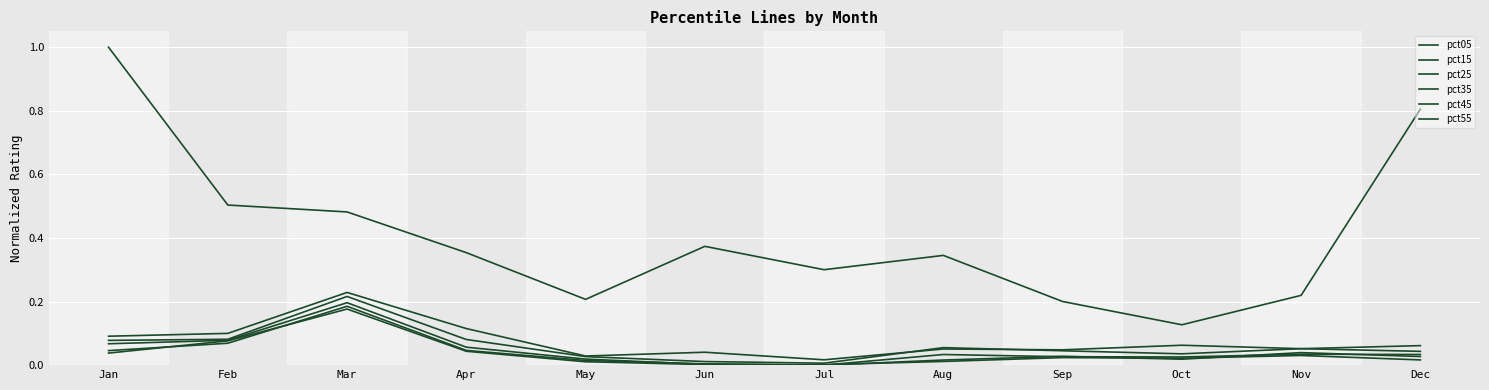

Reading left to right, transcribe all the data shown in this chart.

pct05: Jan=1.0	Feb=0.5	Mar=0.5	Apr=0.4	May=0.2	Jun=0.4	Jul=0.3	Aug=0.3	Sep=0.2	Oct=0.1	Nov=0.2	Dec=0.8
pct15: Jan=0.1	Feb=0.1	Mar=0.2	Apr=0.1	May=0.0	Jun=0.0	Jul=0.0	Aug=0.1	Sep=0.0	Oct=0.1	Nov=0.1	Dec=0.1
pct25: Jan=0.1	Feb=0.1	Mar=0.2	Apr=0.1	May=0.0	Jun=0.0	Jul=0.0	Aug=0.1	Sep=0.0	Oct=0.0	Nov=0.1	Dec=0.0
pct35: Jan=0.1	Feb=0.1	Mar=0.2	Apr=0.1	May=0.0	Jun=0.0	Jul=0.0	Aug=0.0	Sep=0.0	Oct=0.0	Nov=0.0	Dec=0.0
pct45: Jan=0.0	Feb=0.1	Mar=0.2	Apr=0.0	May=0.0	Jun=0.0	Jul=0.0	Aug=0.0	Sep=0.0	Oct=0.0	Nov=0.0	Dec=0.0
pct55: Jan=0.0	Feb=0.1	Mar=0.2	Apr=0.0	May=0.0	Jun=0.0	Jul=0.0	Aug=0.0	Sep=0.0	Oct=0.0	Nov=0.0	Dec=0.0